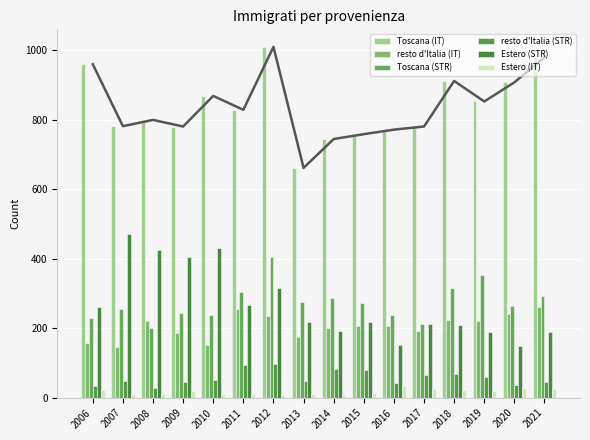

Which has a higher value, 2006 or 2015?

2006